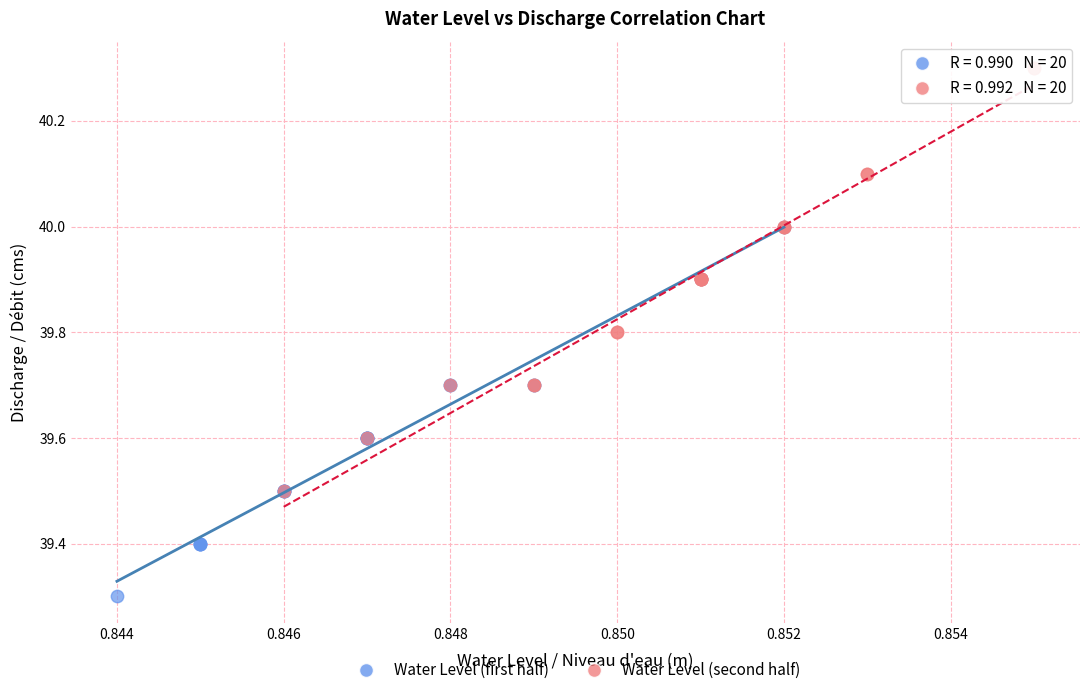

Which series contains the lowest Y value?

Water Level (first half)